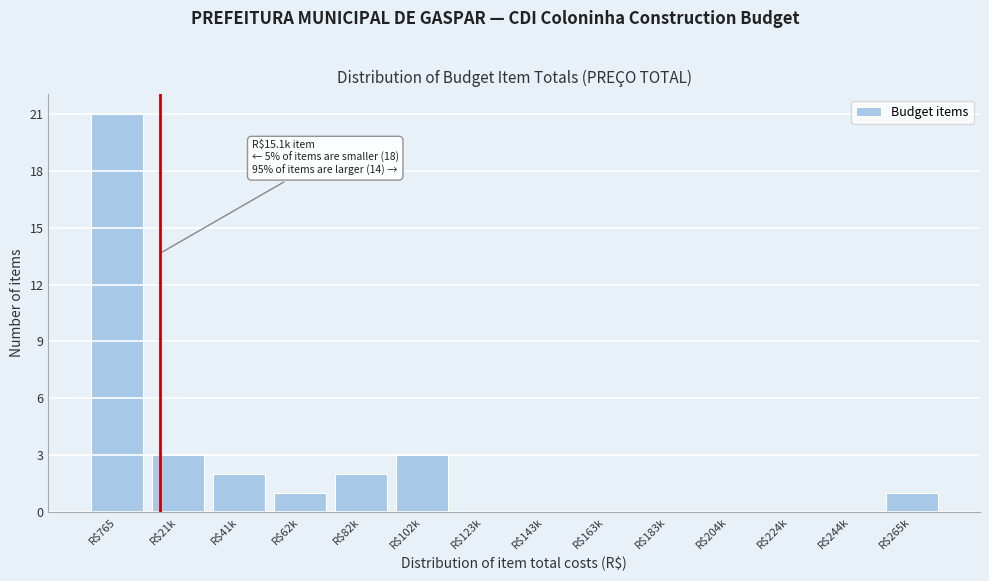

What is the sum of all values?

33